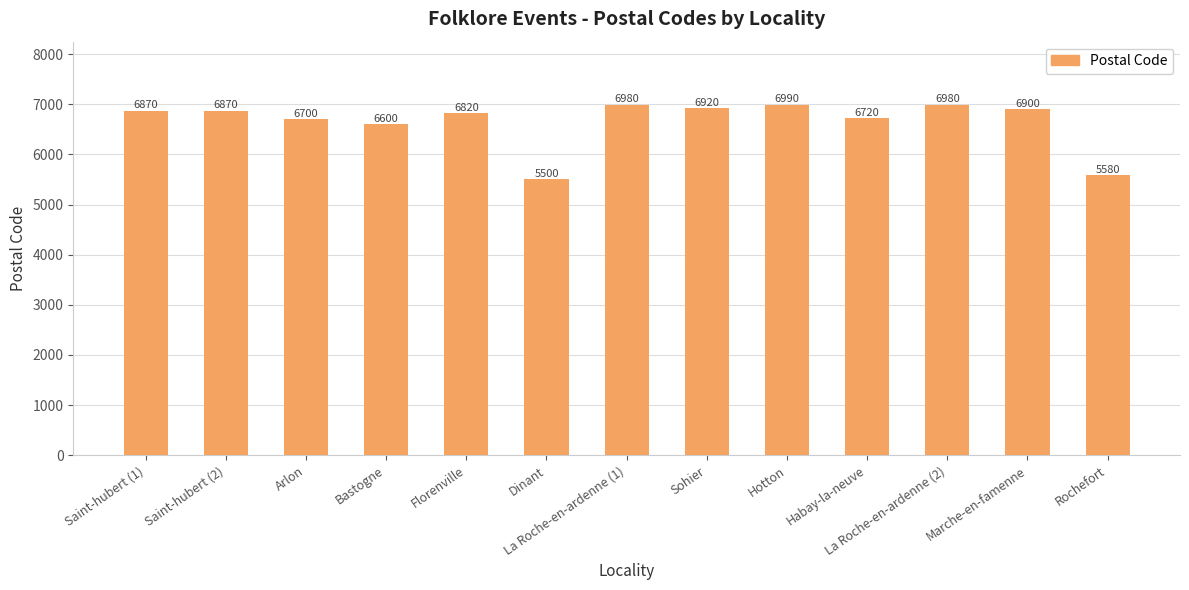

What is the label of the 2nd bar from the left?

Saint-hubert (2)